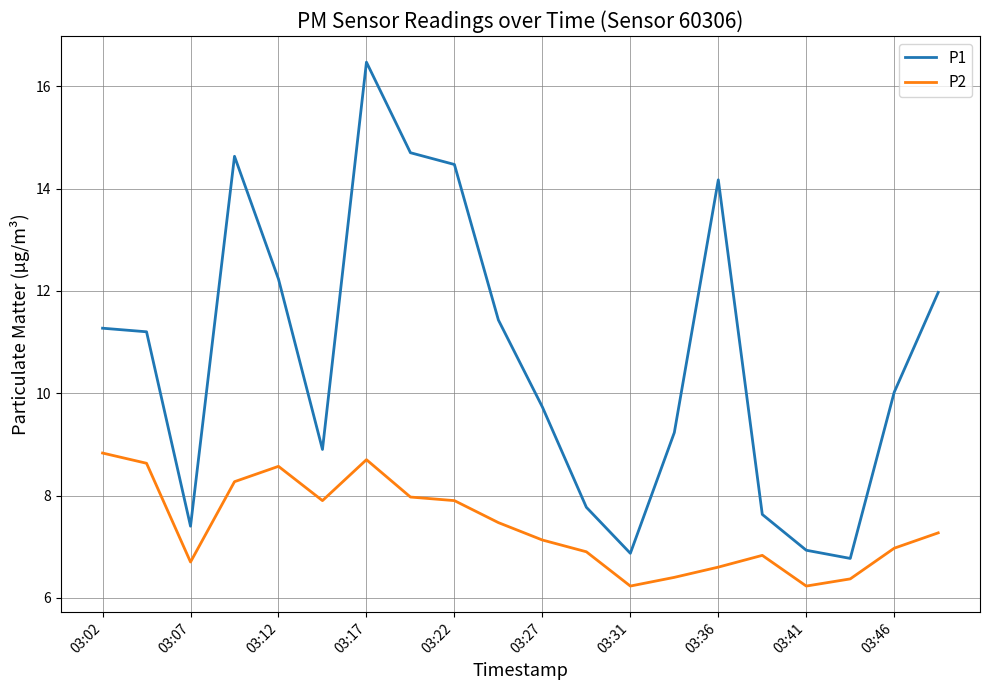

Rank the series by their maximum value, from lowest to highest.

P2, P1